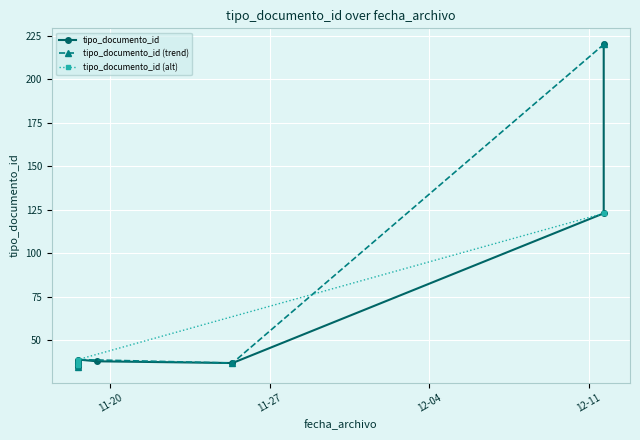

What is the difference between the maximum and minimum values?

185